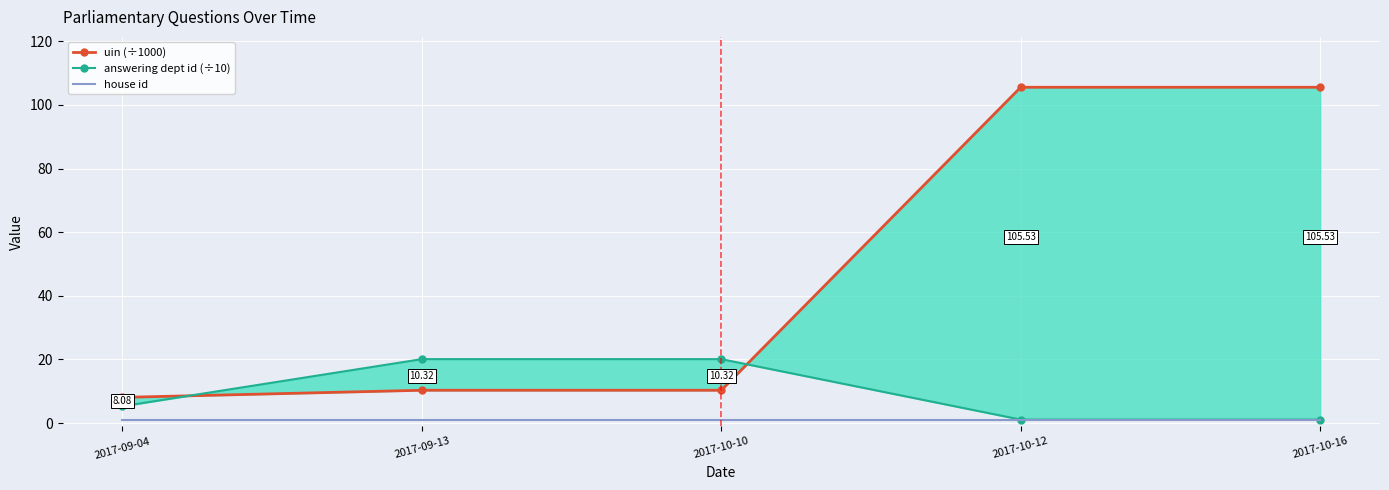

Rank the series at 2017-09-04 from lowest to highest value.

house id, answering dept id (÷10), uin (÷1000)